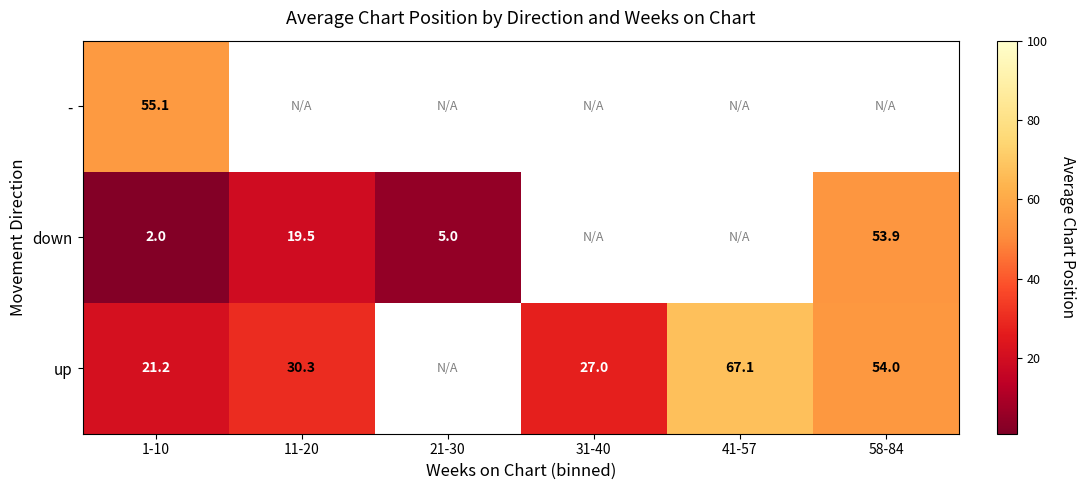

Is the value of up at 11-20 greater than the value of down at 11-20?

Yes